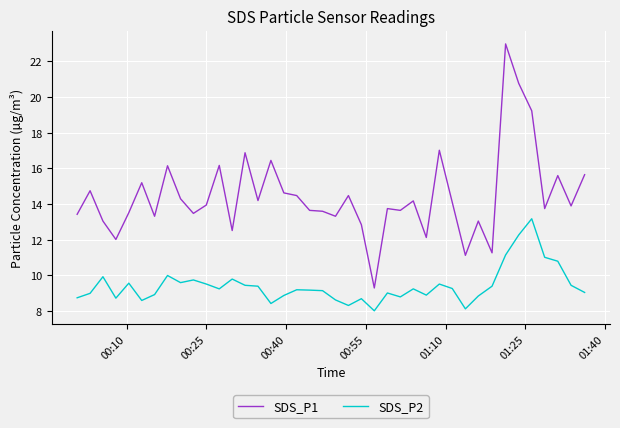

True or false: SDS_P2 and SDS_P1 cross at least once.

False